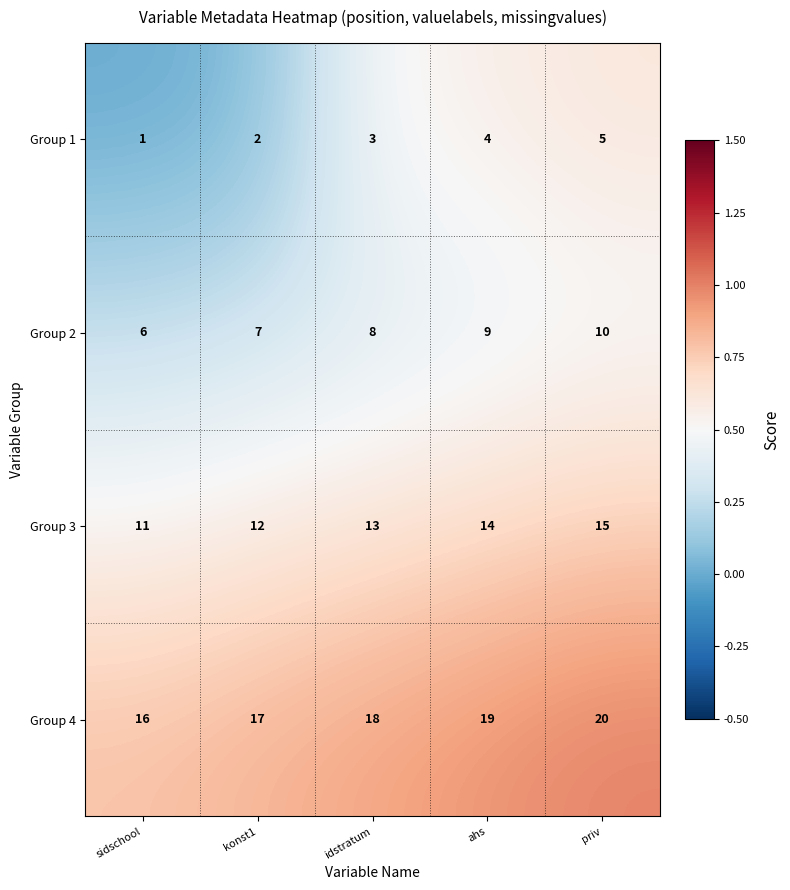

At which category is the sum across all series the highest?

priv